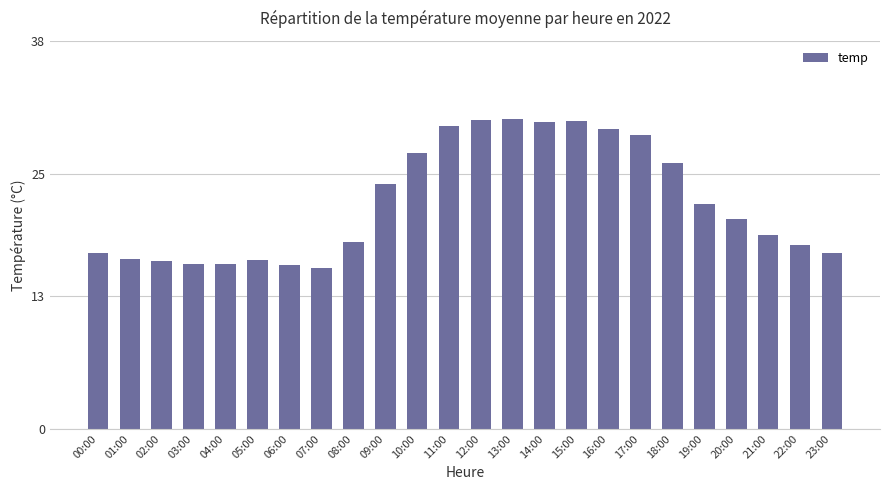

What is the change in value from 09:00 to 16:00?

+5.4